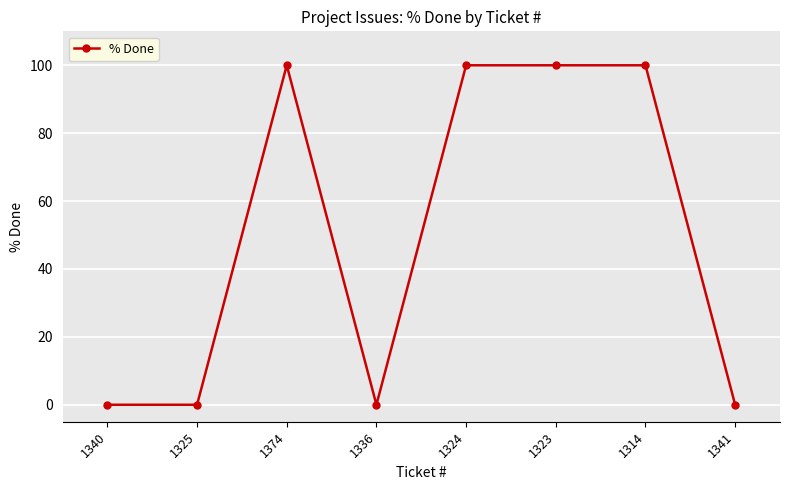

What is the difference between the second highest and minimum values?

100